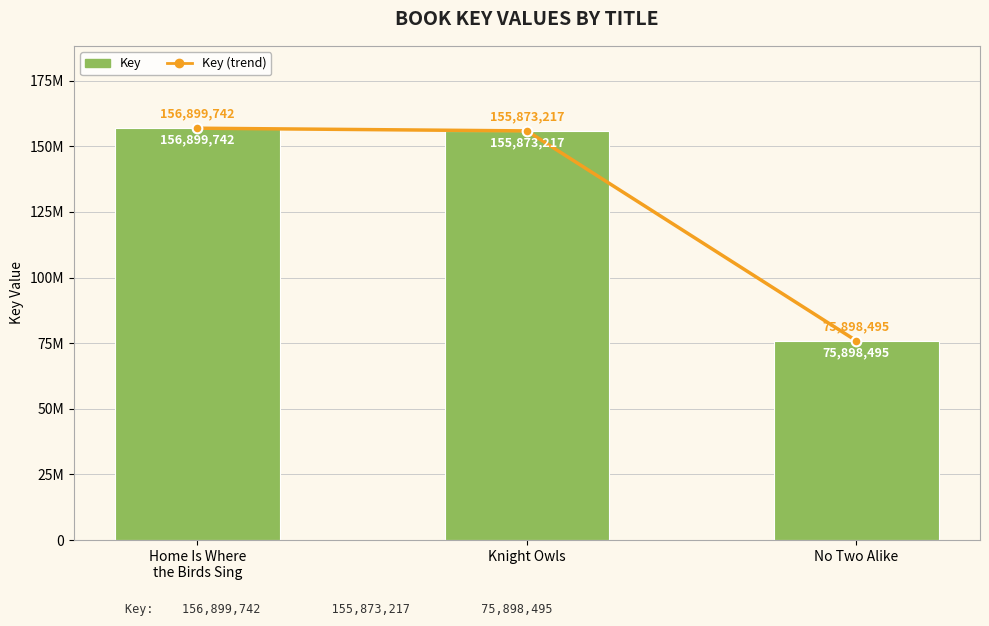

What is the average value of the Key (trend) series?

129557151